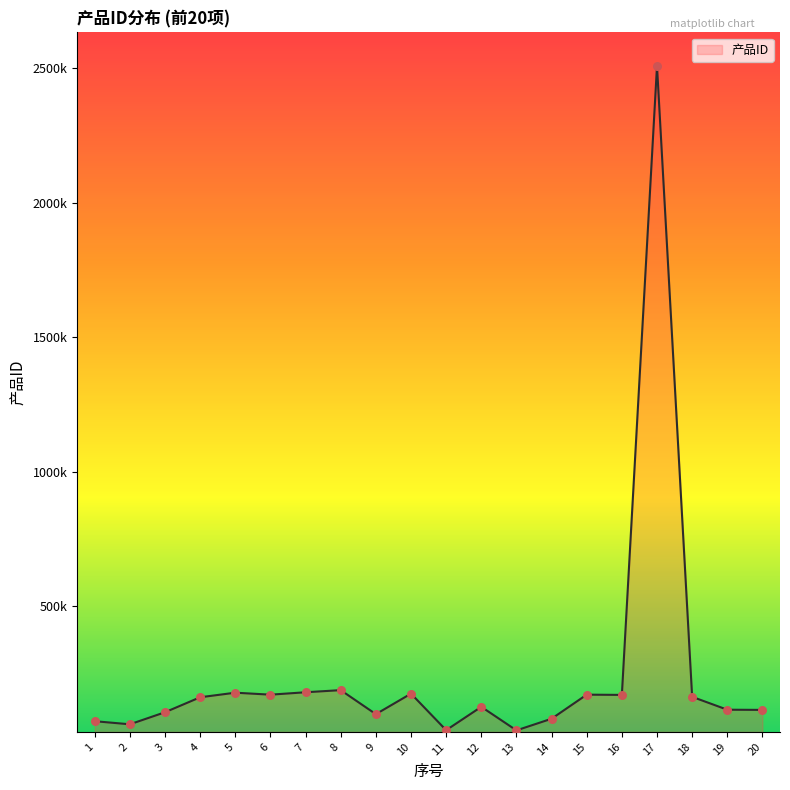

What is the change in value from 7 to 16?

-9833